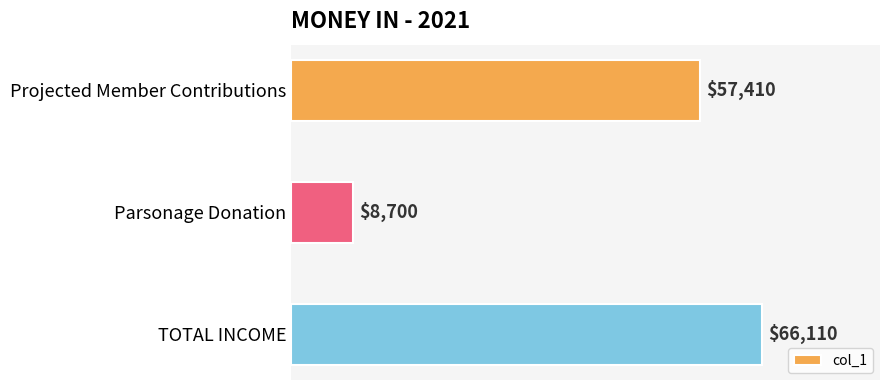

Reading top to bottom, extract all data points from this chart.

57410	8700	66110